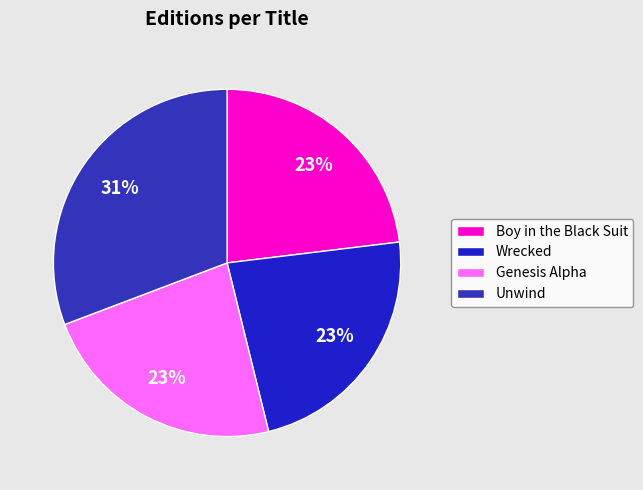

What is the change in value from Boy in the Black Suit to Unwind?

+1